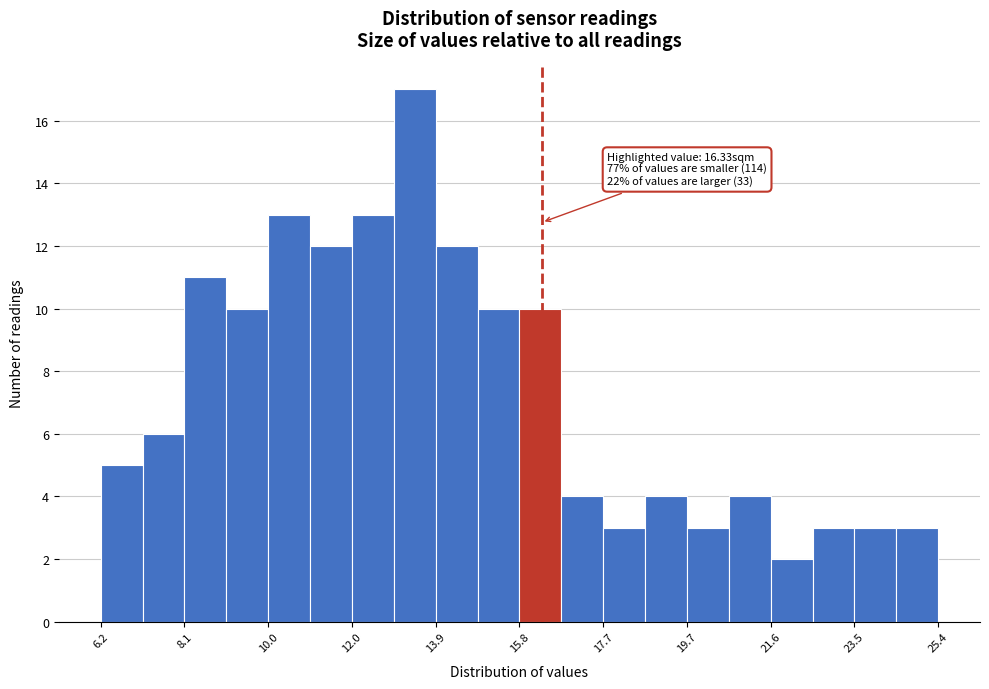

Which range on the x-axis has the tallest bar?

13.0 to 13.8